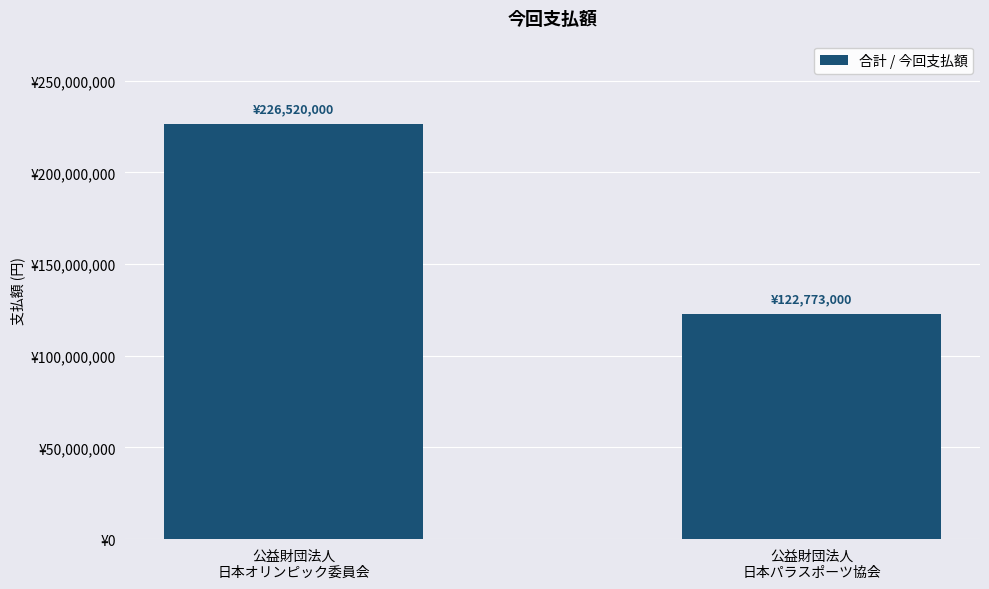

Where is the data nearest to the value 174646500?

公益財団法人
日本オリンピック委員会